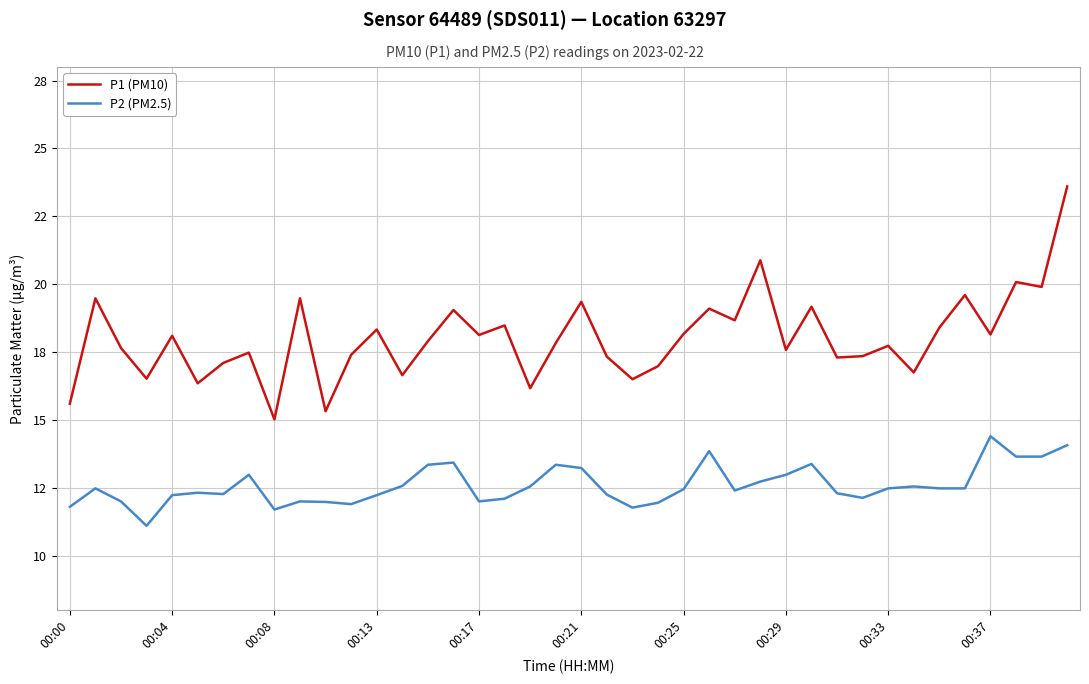

True or false: P2 (PM2.5) has more than 1 points higher than both neighbors.

True